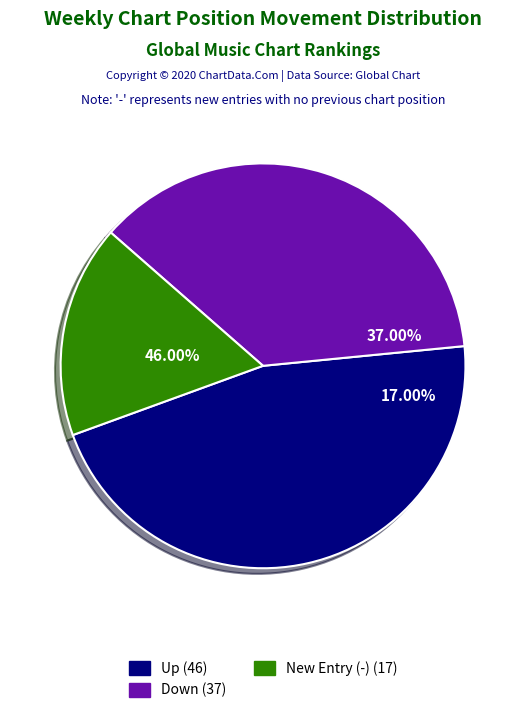

Which category has the smallest portion of the pie?

-